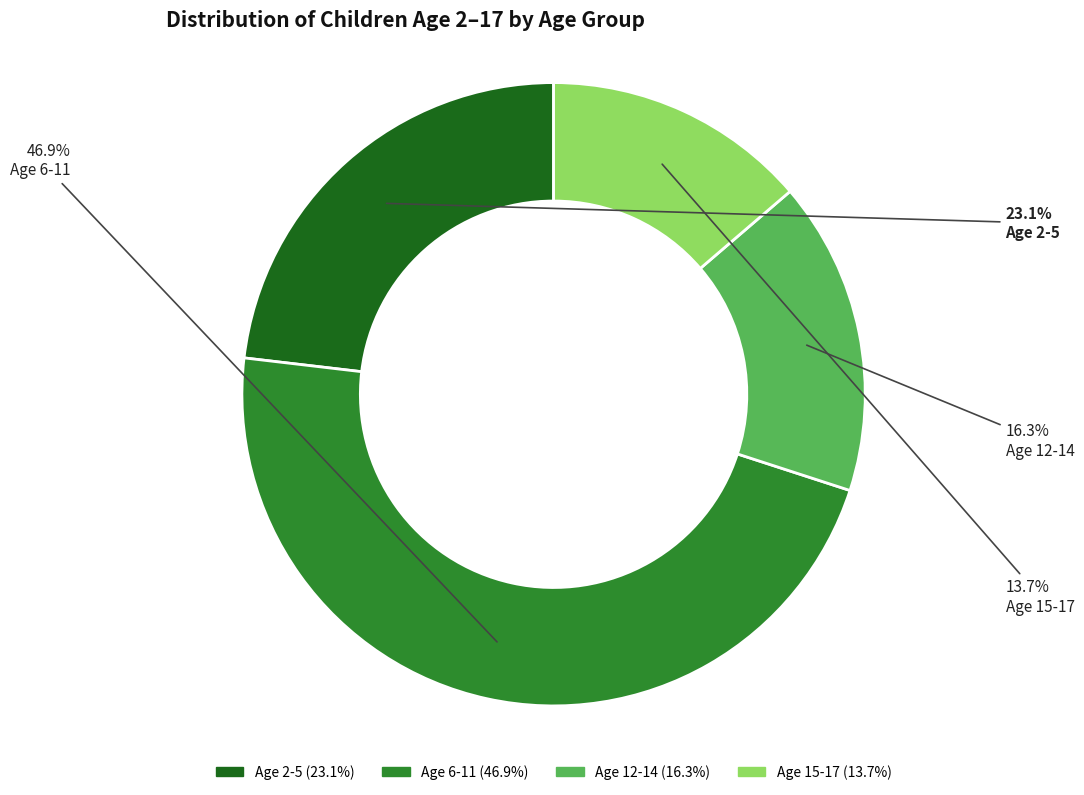

Is there any slice that represents more than half of the pie?

No